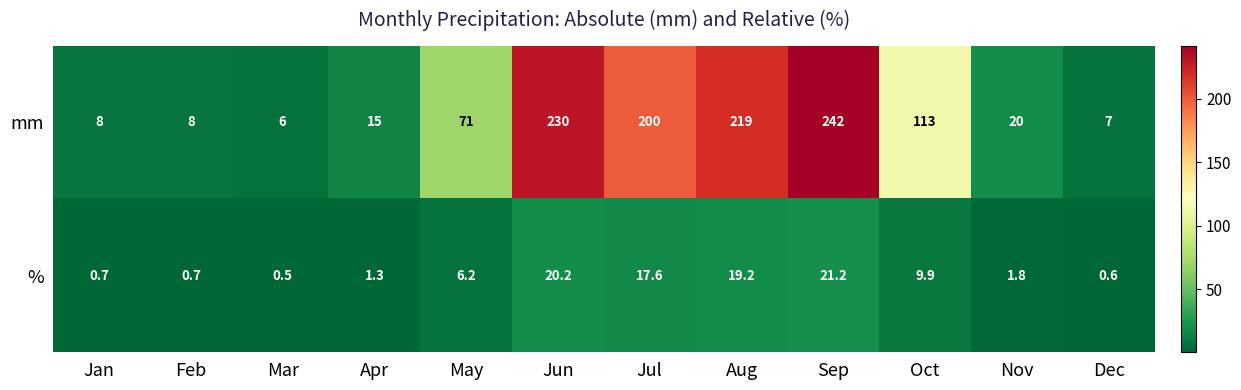

What is the sum of all mm values?

1139.0